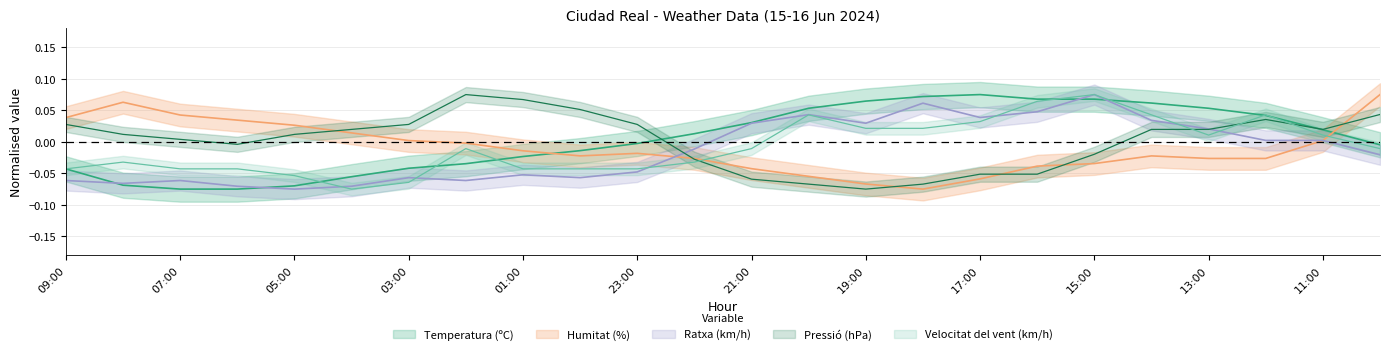

At which label does Ratxa (km/h) reach its peak?

15:00